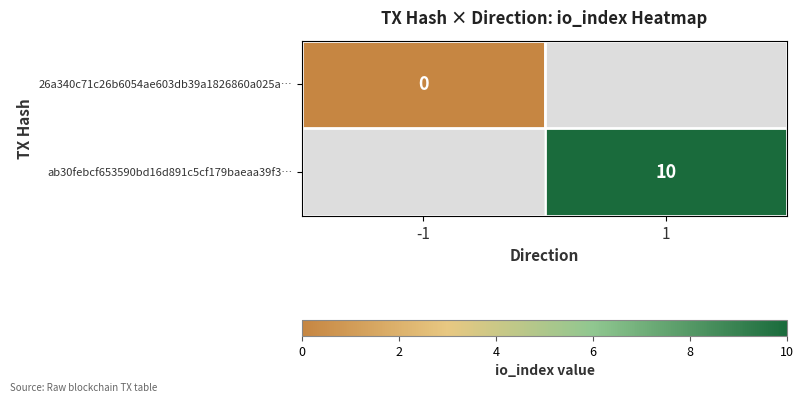

The value of ab30febcf653590bd16d891c5cf179baeaa39f3… at 1 is 10. True or false?

True